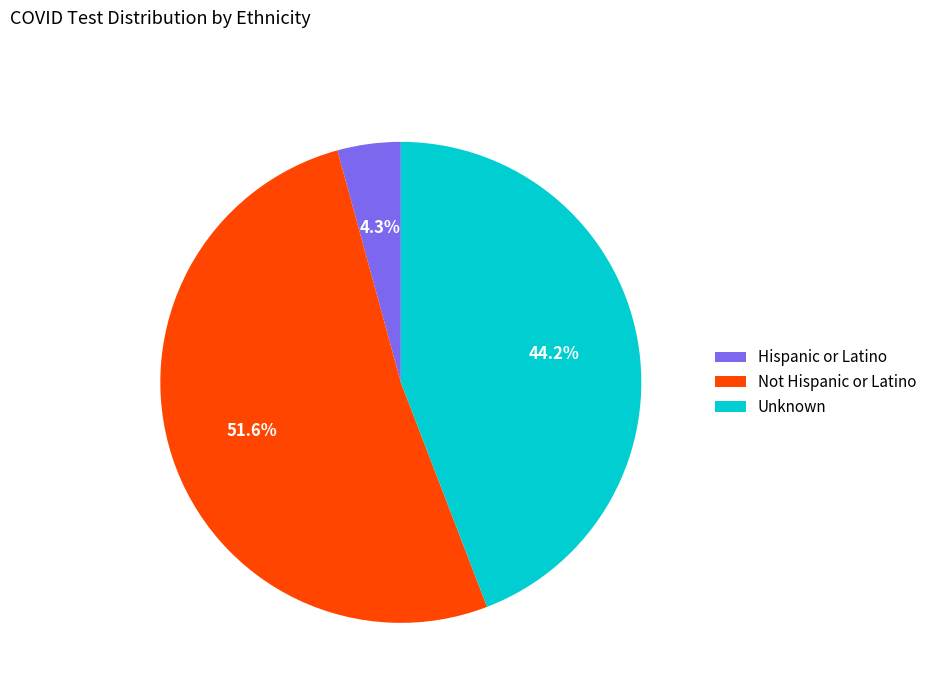

To the nearest percent, what percentage of the pie is Unknown?

44%